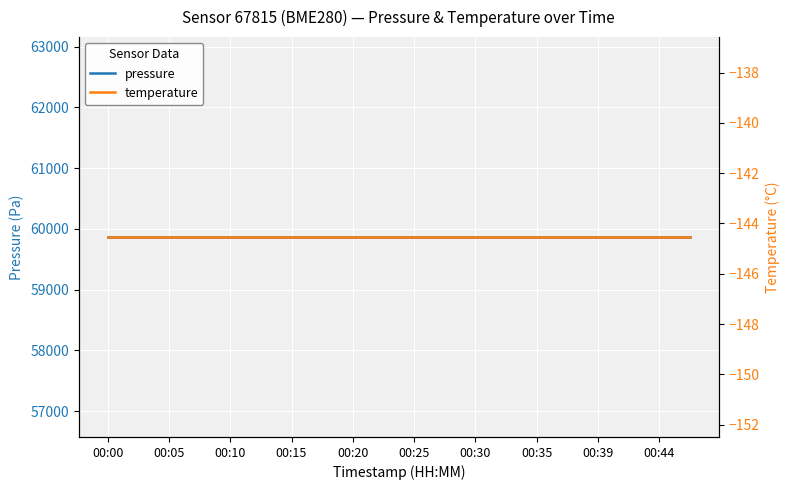

What is the minimum value shown in the chart?

-144.5